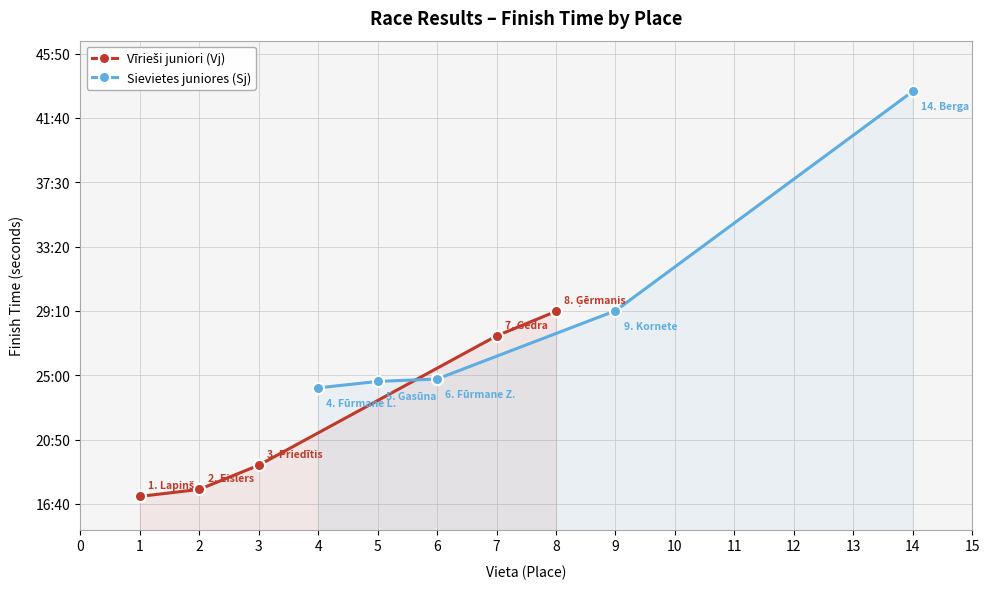

True or false: Sievietes juniores (Sj) and Vīrieši juniori (Vj) cross at least once.

False